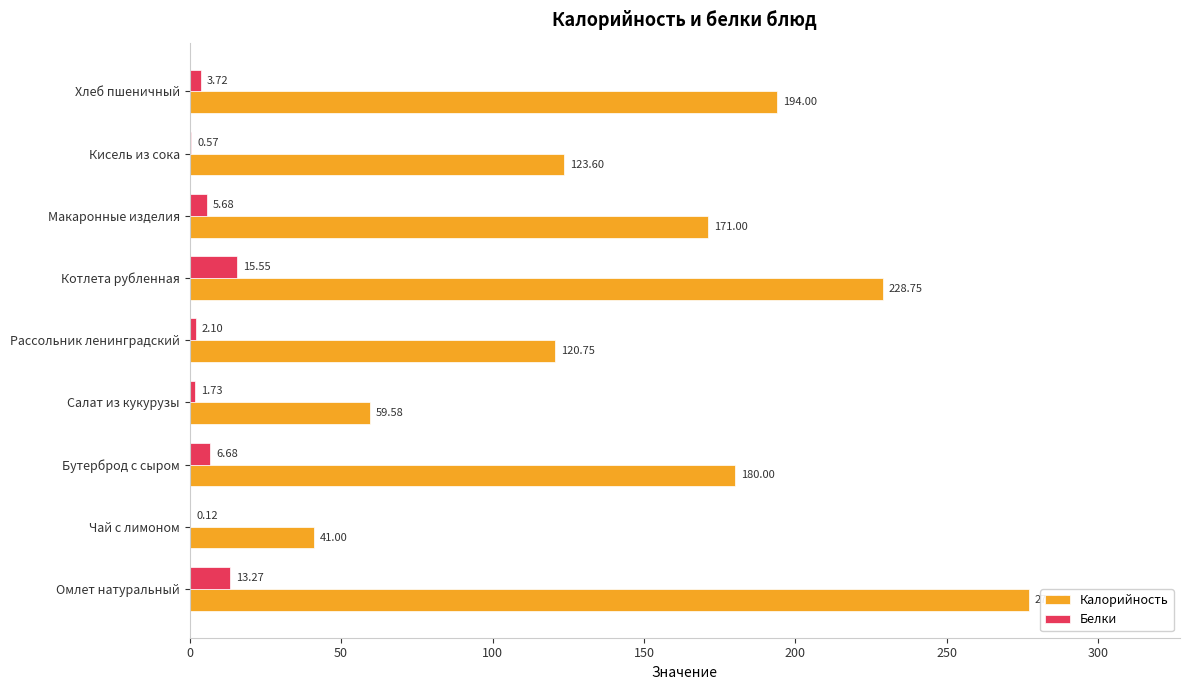

Is the value of Калорийность at Котлета рубленная greater than the value of Белки at Хлеб пшеничный?

Yes